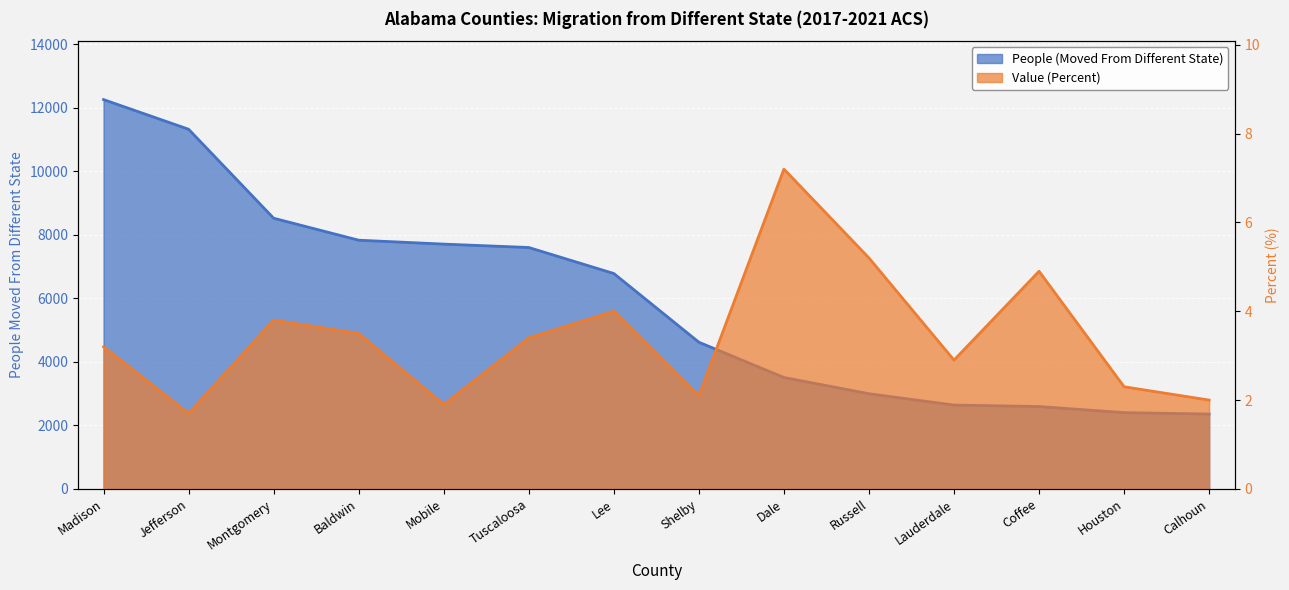

Rank the series by their maximum value, from highest to lowest.

People (Moved From Different State), Value (Percent)